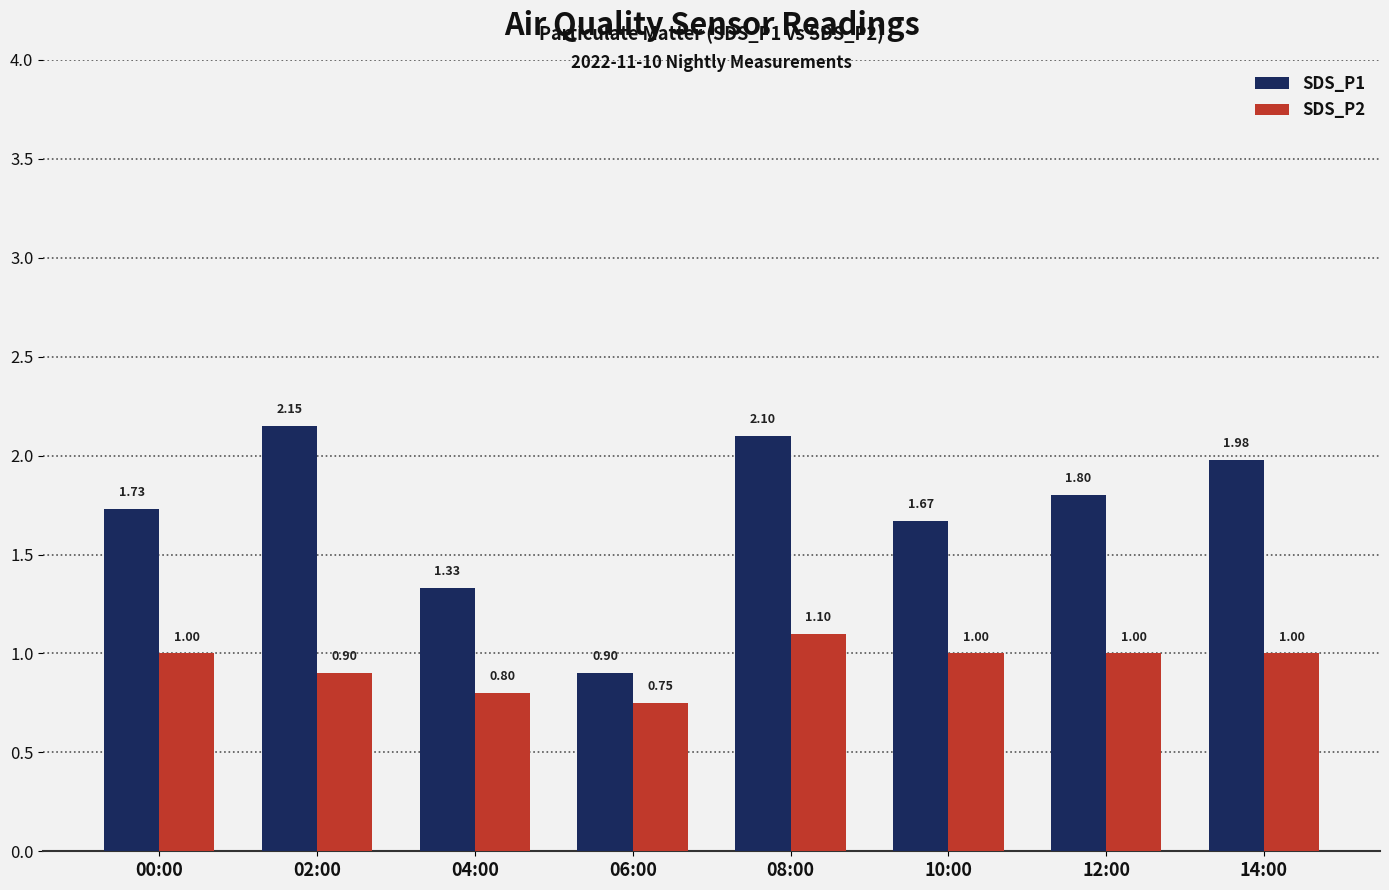

Read the SDS_P2 value at 12:00.

1.0